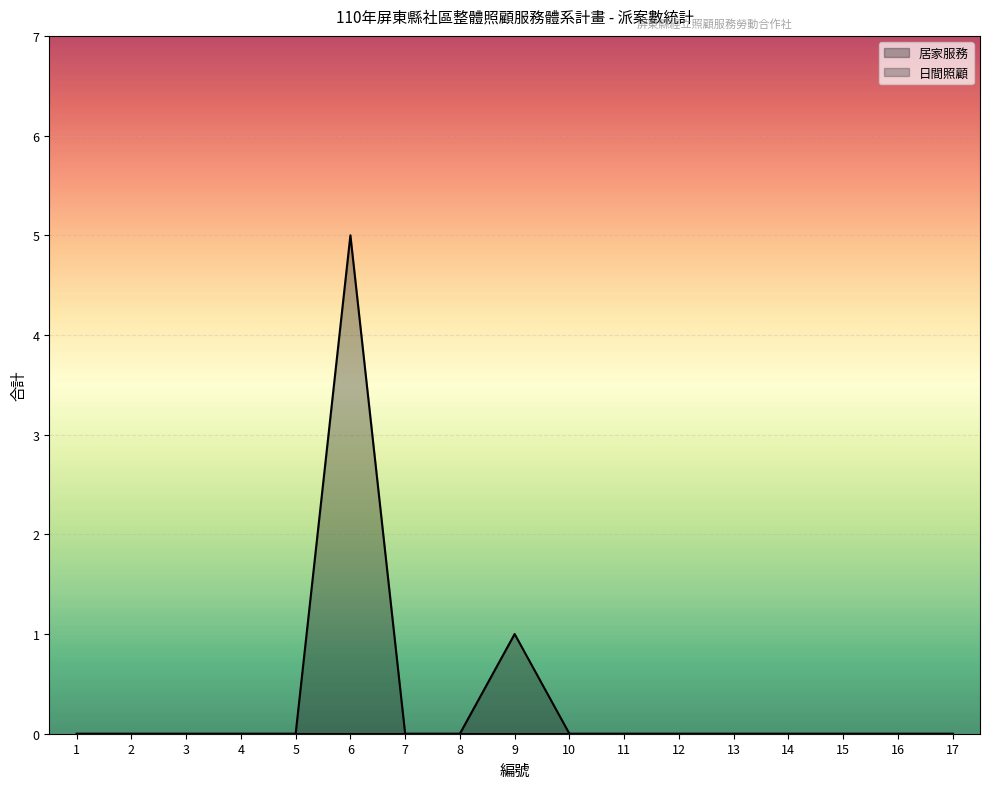

Rank the categories by value from lowest to highest.

1, 2, 3, 4, 5, 7, 8, 10, 11, 12, 13, 14, 15, 16, 17, 9, 6